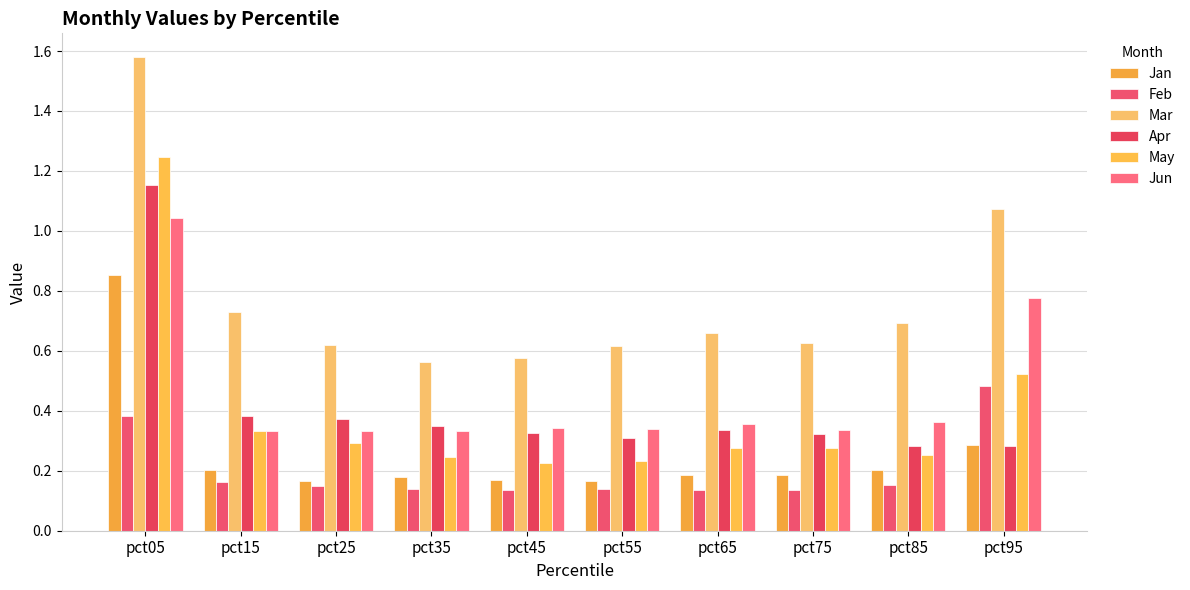

The value of Jun at pct25 is 0.2. True or false?

False